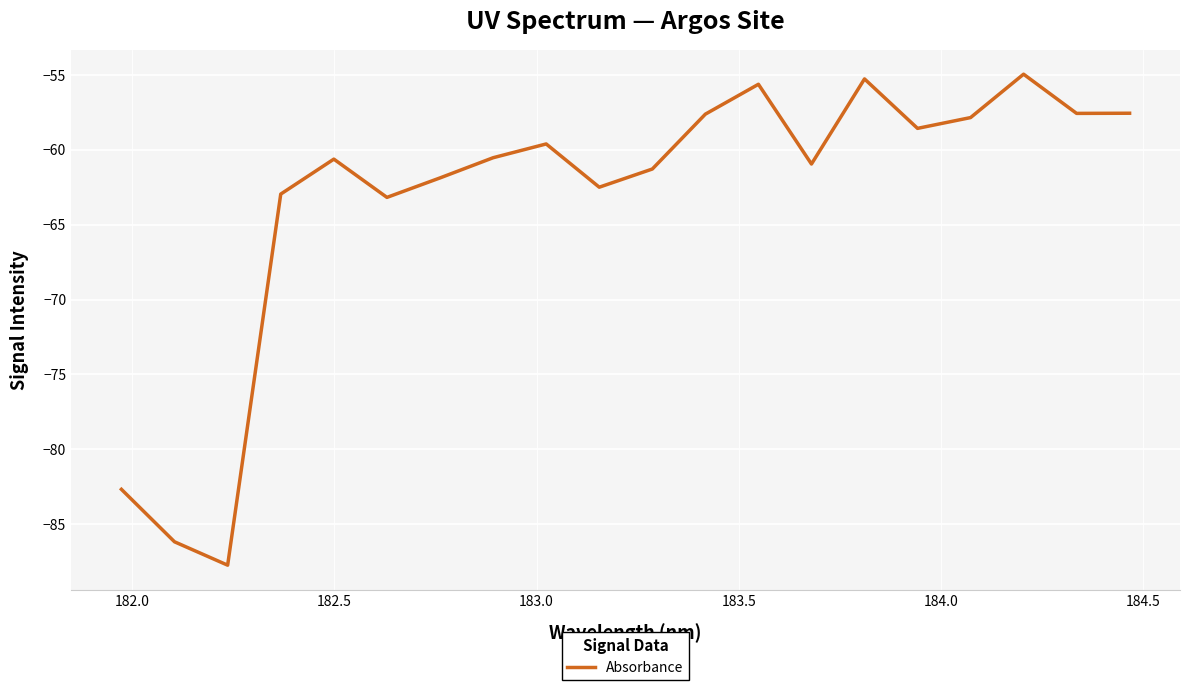

What is the greatest value displayed?

-55.0